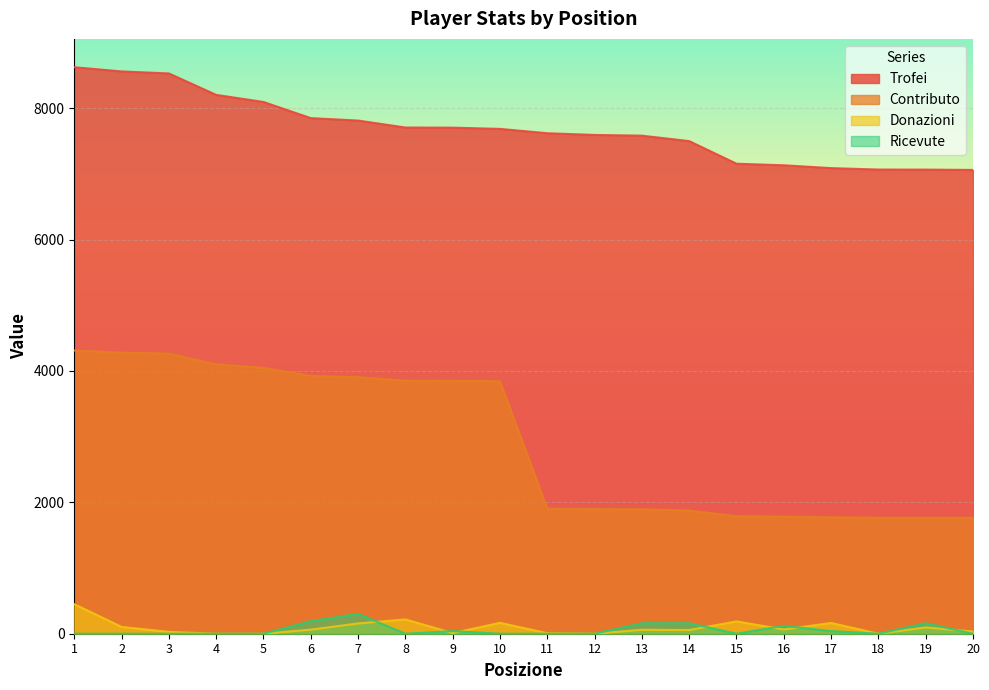

What value does the Trofei series have at 5?

8096